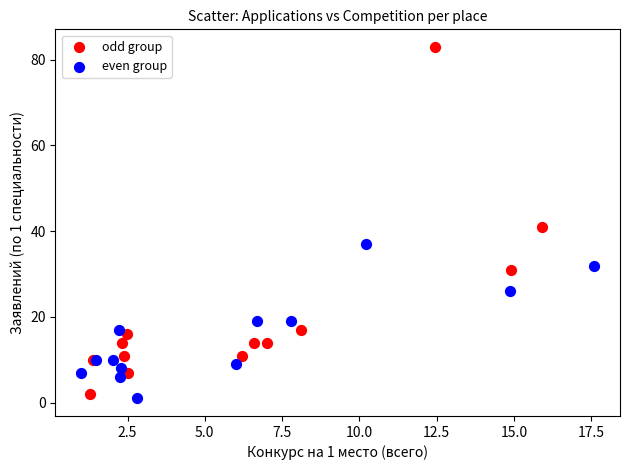

Which series has the widest spread of Y values?

odd group